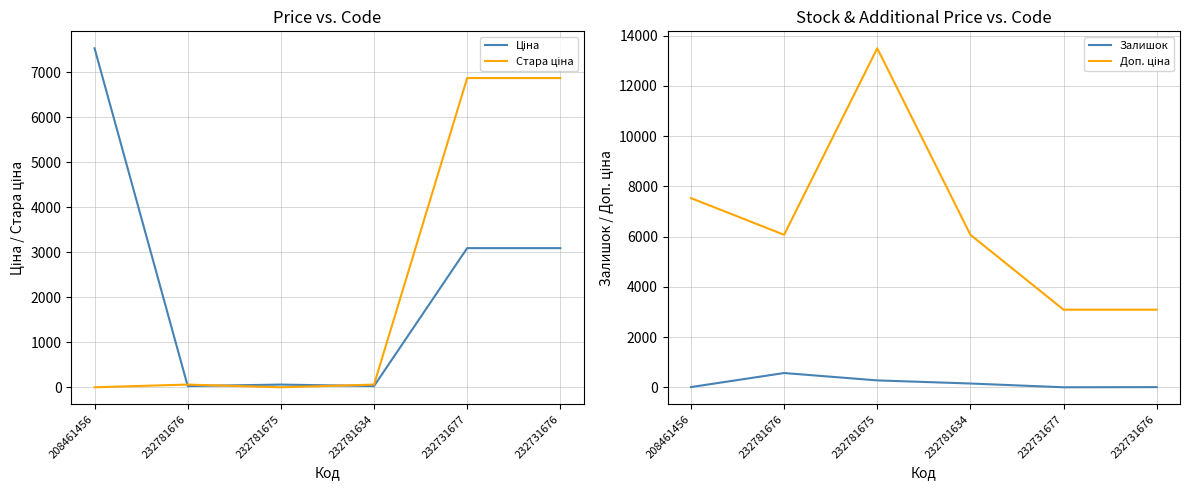

What is the greatest value displayed?

13493.2